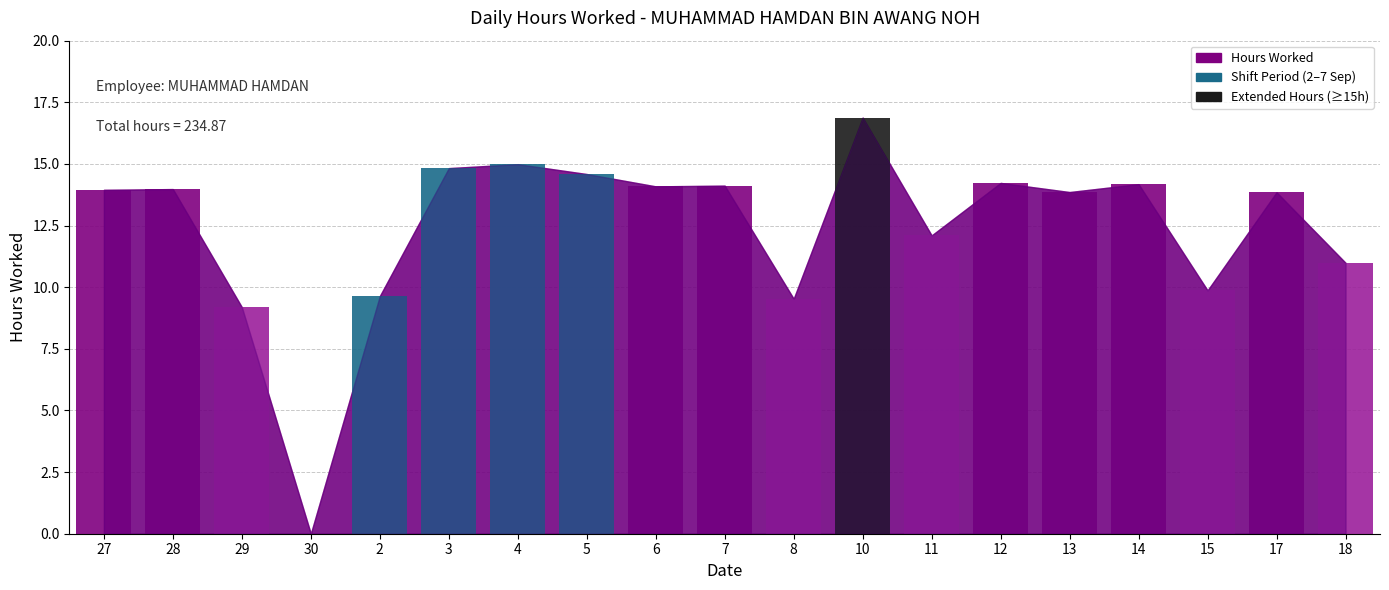

The value at 12 is 25.6. True or false?

False